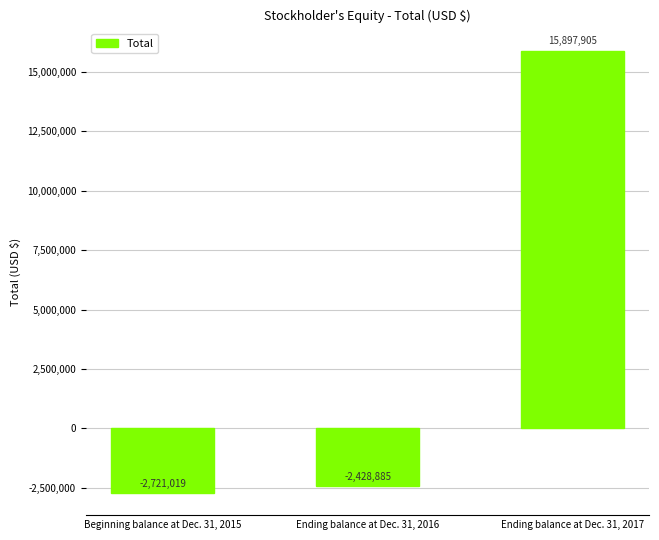

What is the sum of the values at Beginning balance at Dec. 31, 2015 and Ending balance at Dec. 31, 2017?

13176886